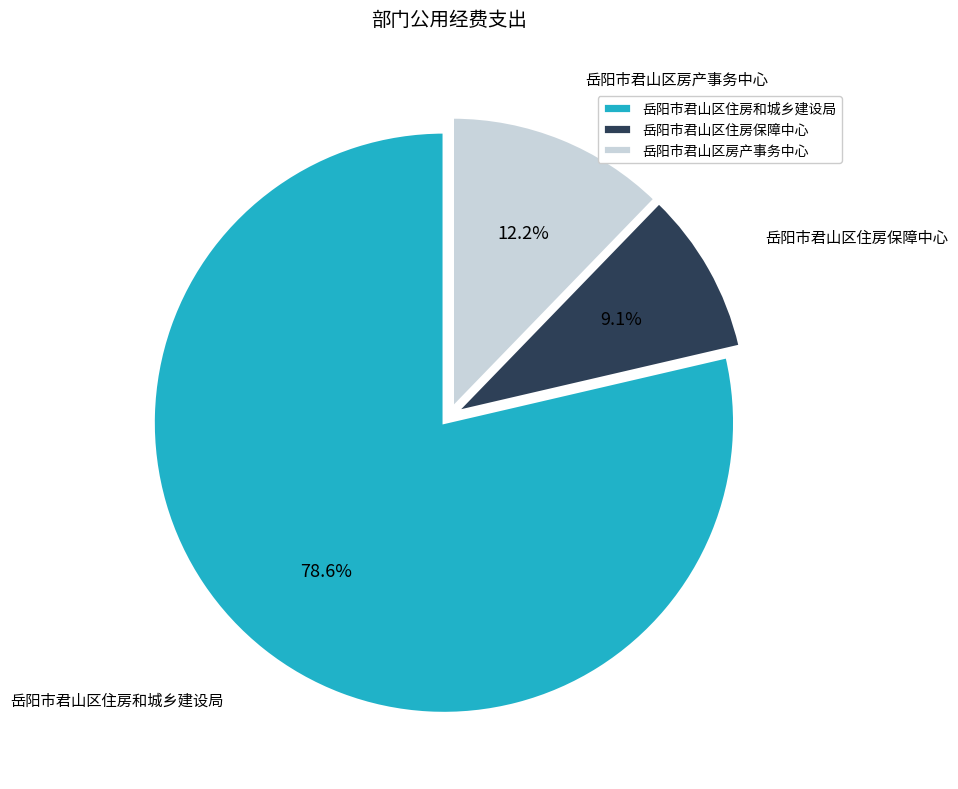

How many segments does this pie chart have?

3